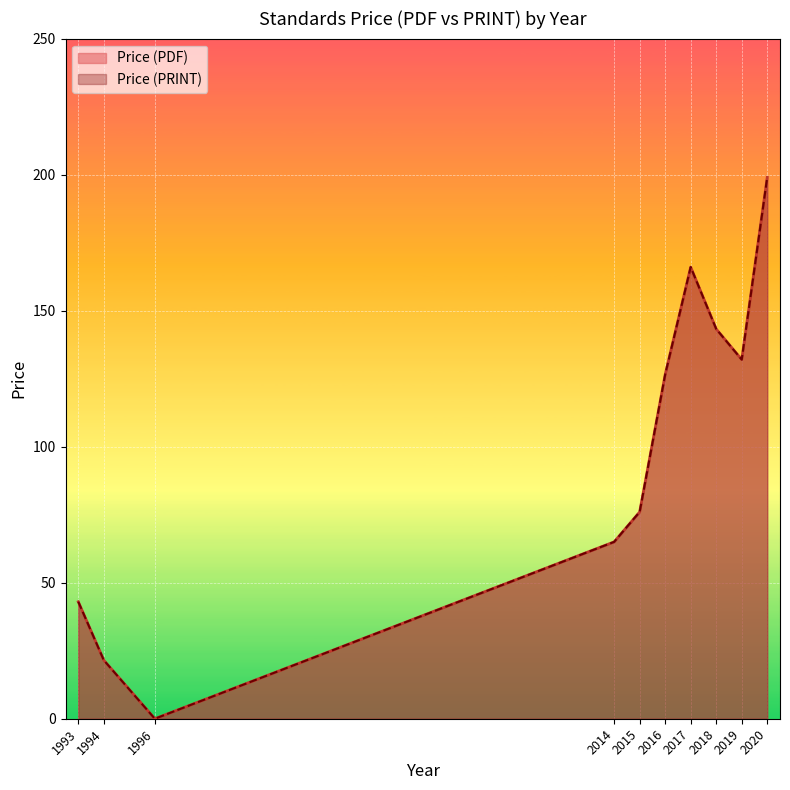

Does the chart display data point markers on the line(s)?

No